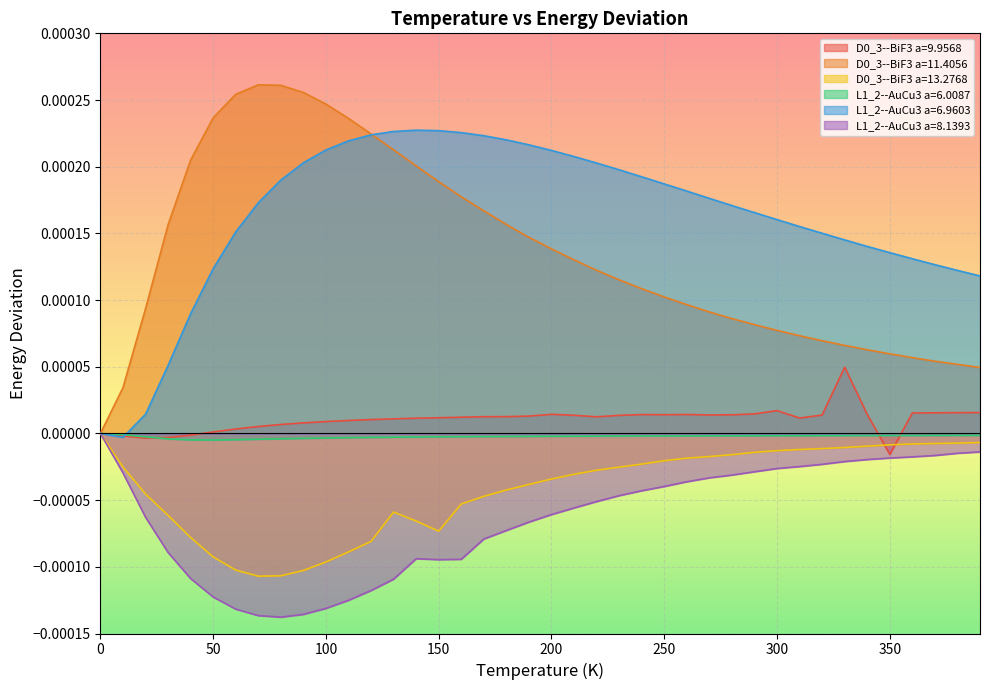

What are all the series names shown in the legend?

D0_3--BiF3 a=9.9568, D0_3--BiF3 a=11.4056, D0_3--BiF3 a=13.2768, L1_2--AuCu3 a=6.0087, L1_2--AuCu3 a=6.9603, L1_2--AuCu3 a=8.1393